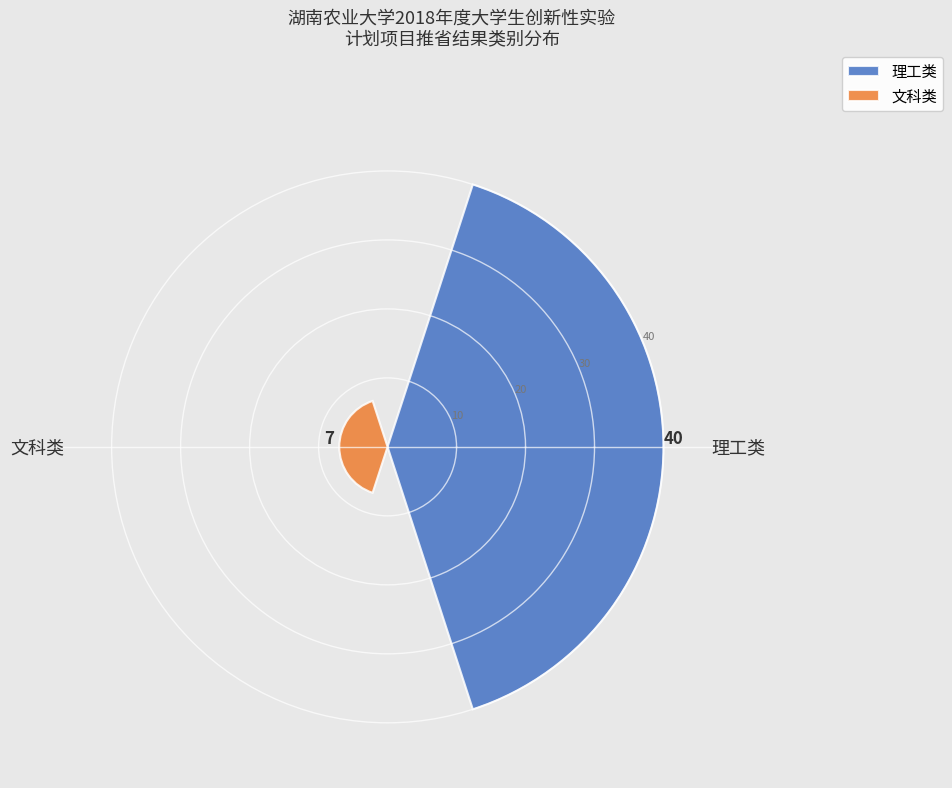

What is the greatest value displayed?

40